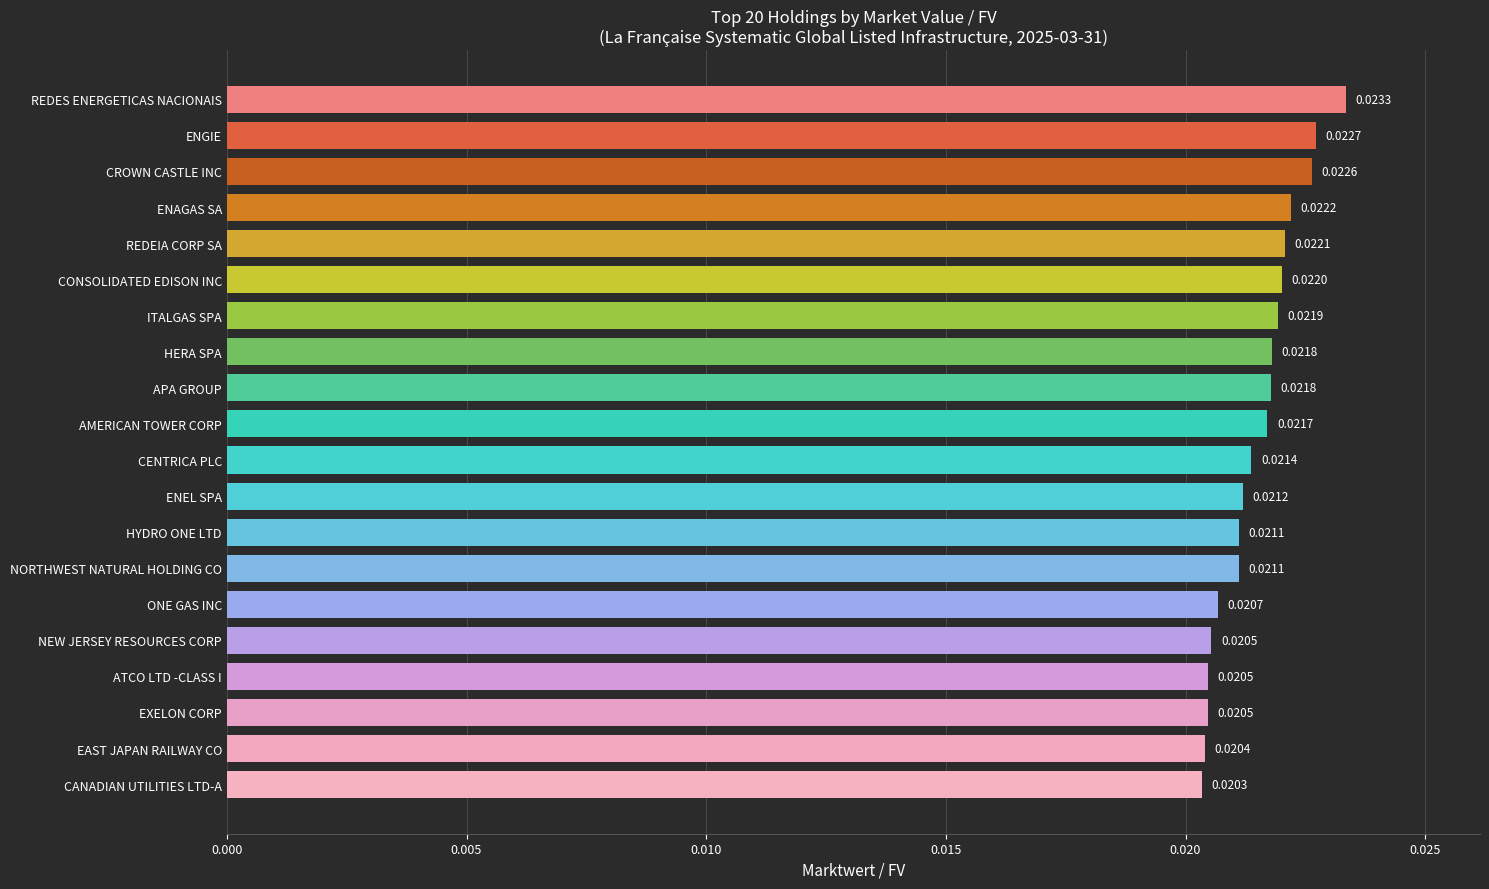

How many bars are there in total?

20